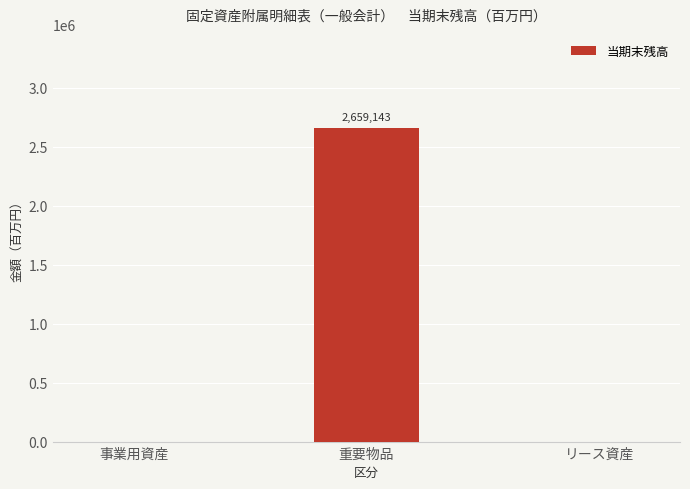

The value at 事業用資産 is 845990. True or false?

False